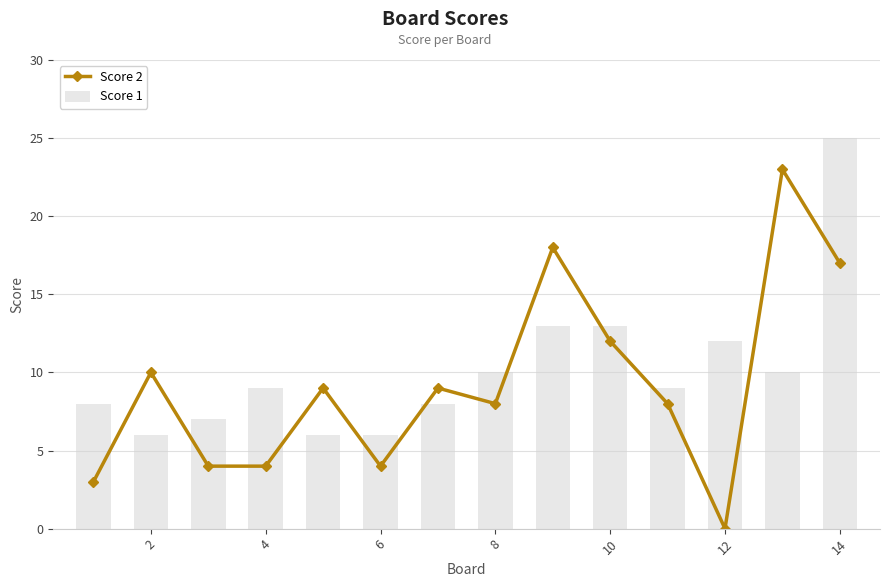

What is the highest value of the Score 1 series?

25